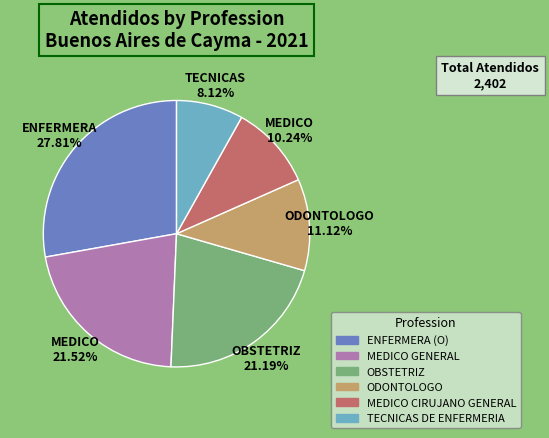

To the nearest percent, what is the difference between the largest and smallest slice percentages?

20%